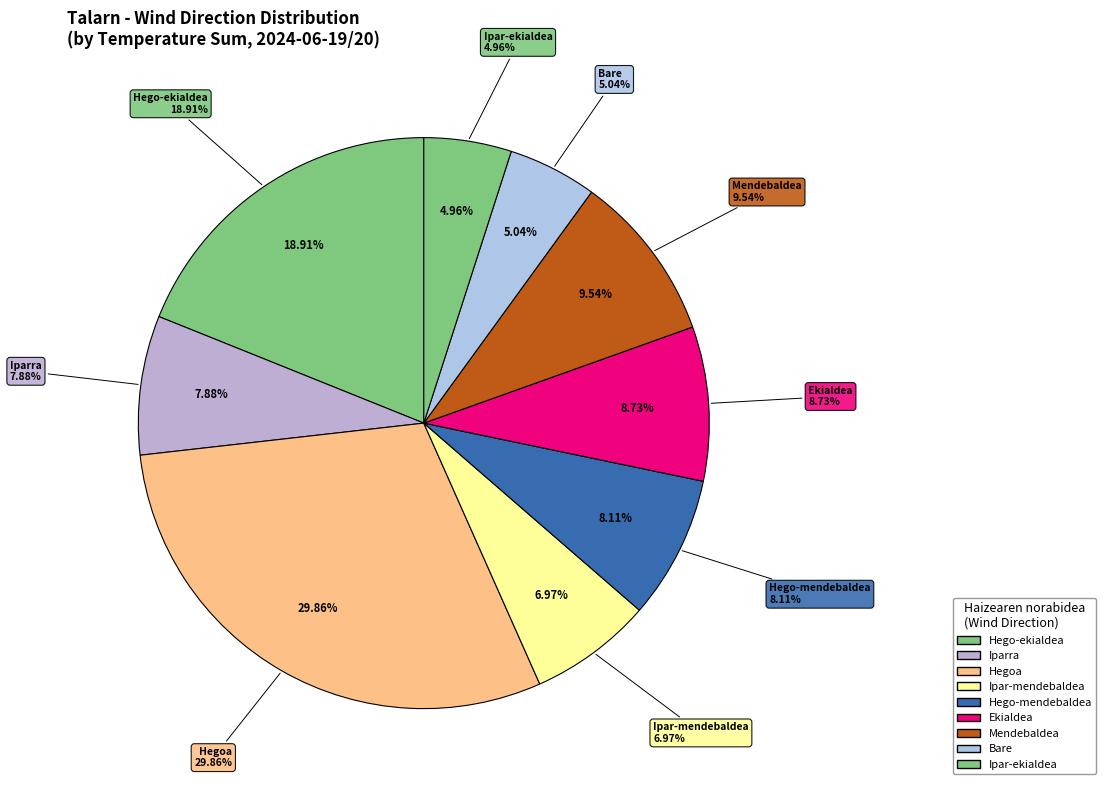

Is there any slice that represents more than half of the pie?

No